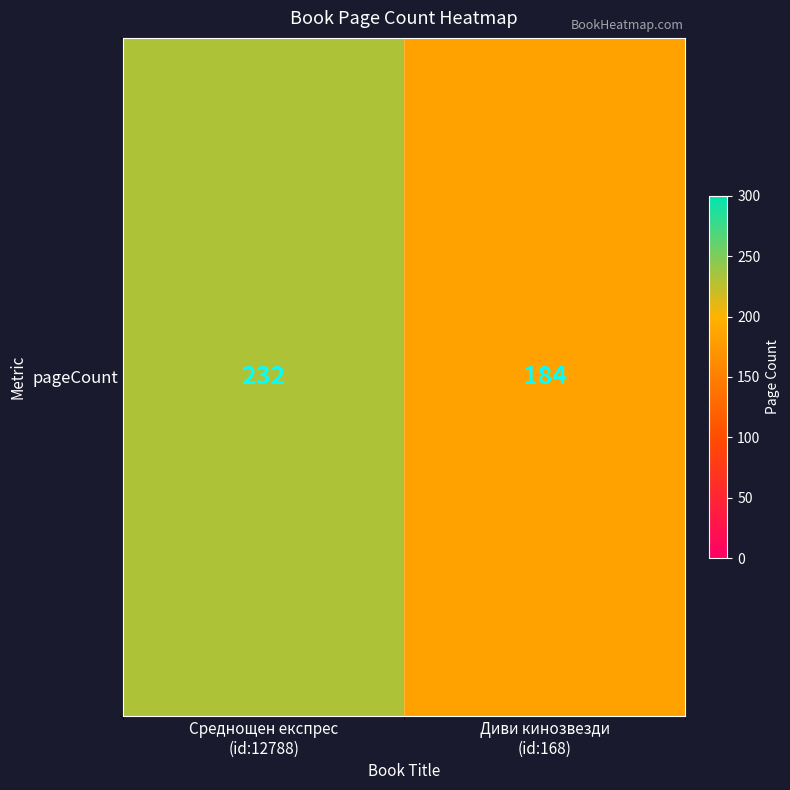

Rank the categories by value from highest to lowest.

Среднощен експрес
(id:12788), Диви кинозвезди
(id:168)